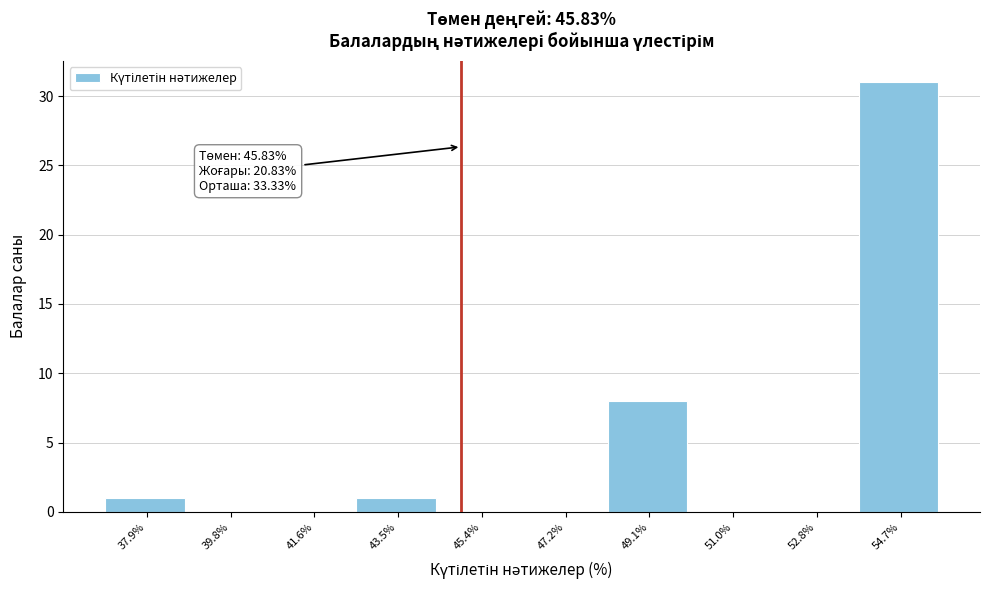

Reading left to right, transcribe all the data shown in this chart.

37.9%=1	39.8%=0	41.6%=0	43.5%=1	45.4%=0	47.2%=0	49.1%=8	51.0%=0	52.8%=0	54.7%=31